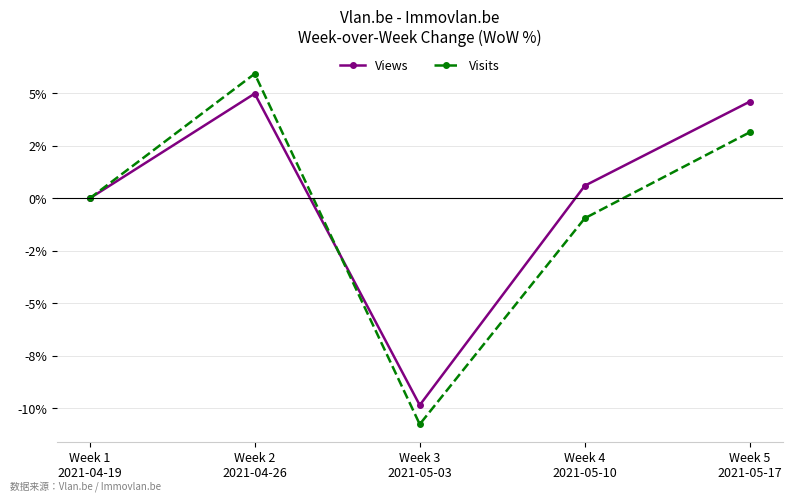

Is this an area chart (filled region under the line)?

No